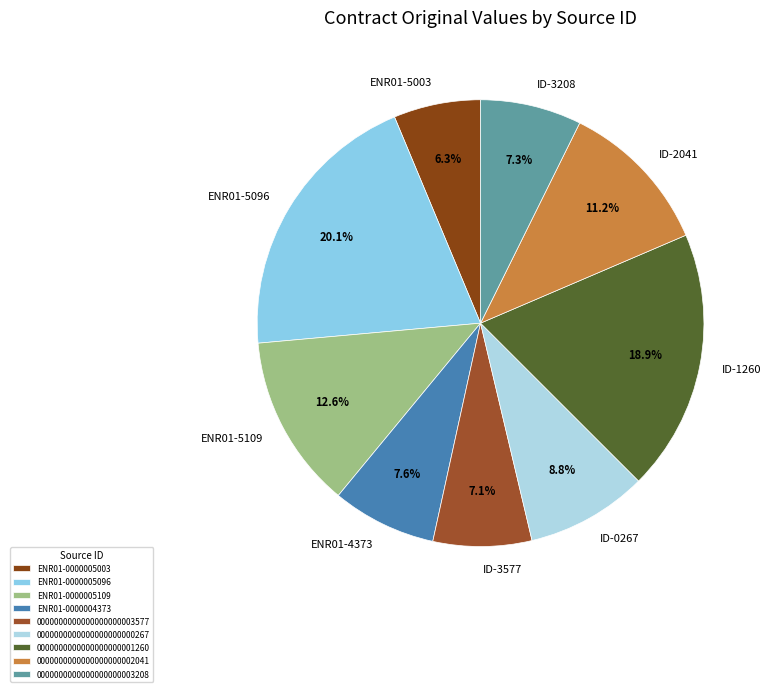

To the nearest percent, what portion does ENR01-0000005003 represent?

6%